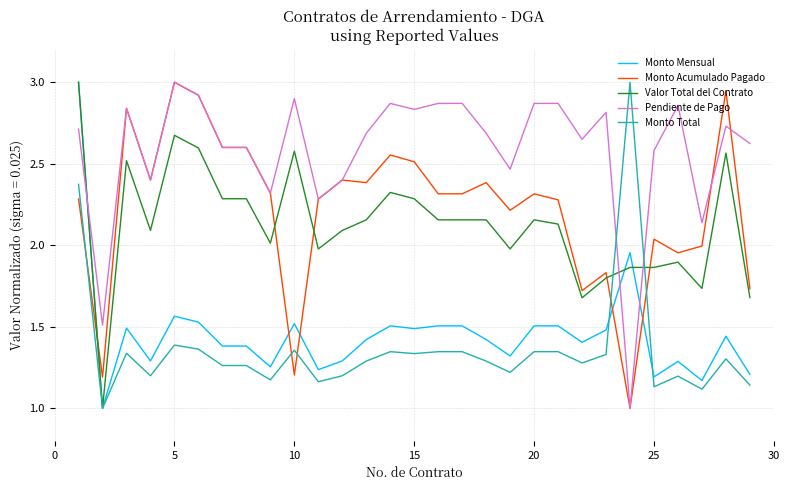

What is the sum of all Valor Total del Contrato values?

61.7